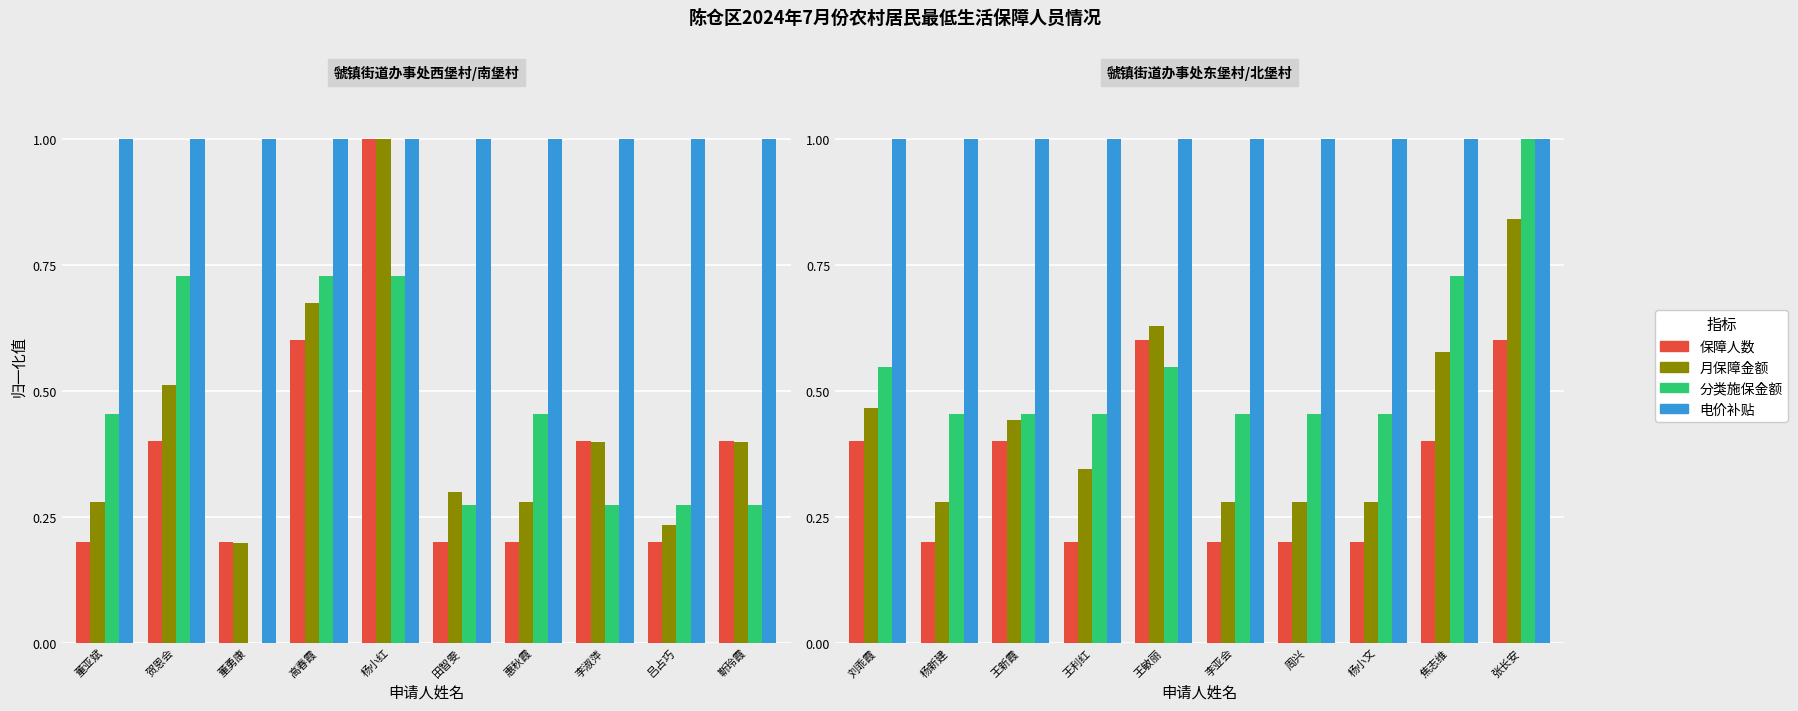

What is the minimum value shown in the chart?

0.2